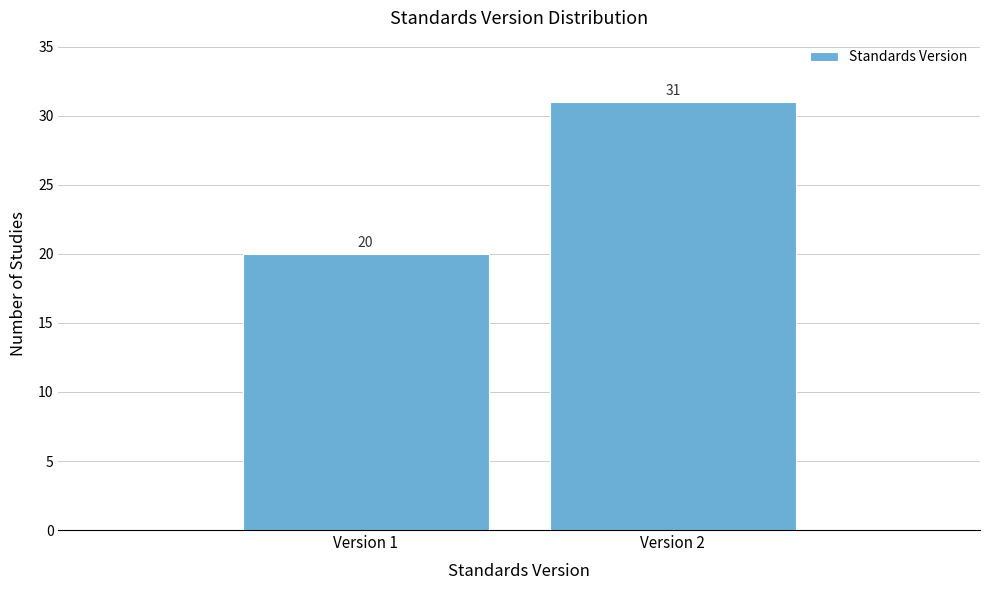

Reading right to left, transcribe all the data shown in this chart.

31	20